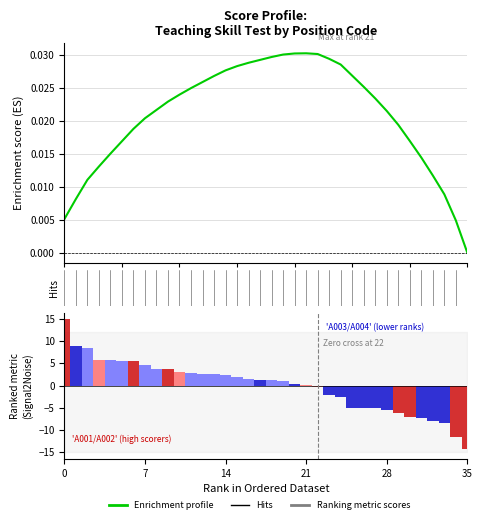

How many bars are there in total?

36